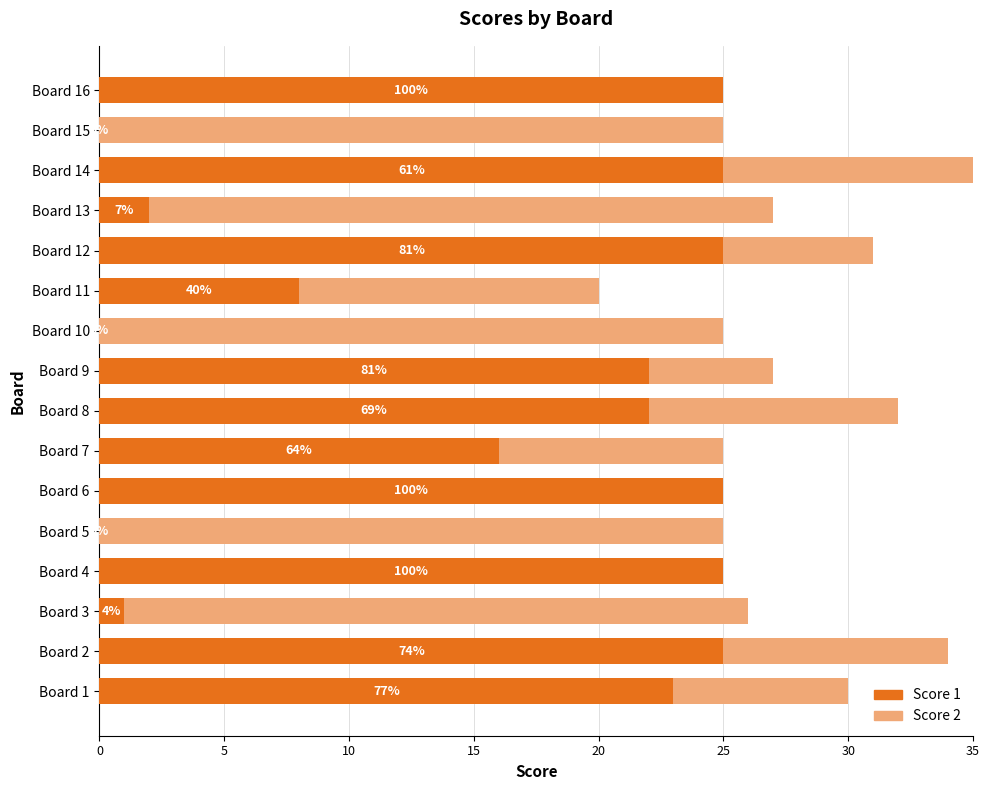

How many values in the Score 1 series are below 22?

7